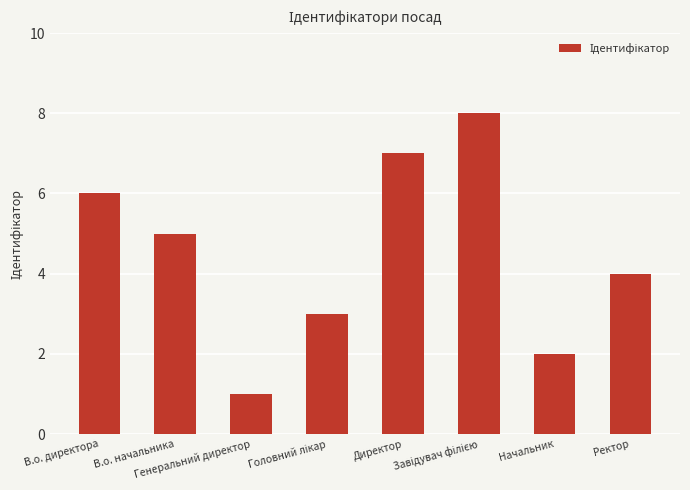

What is the difference between the maximum and second lowest values?

6